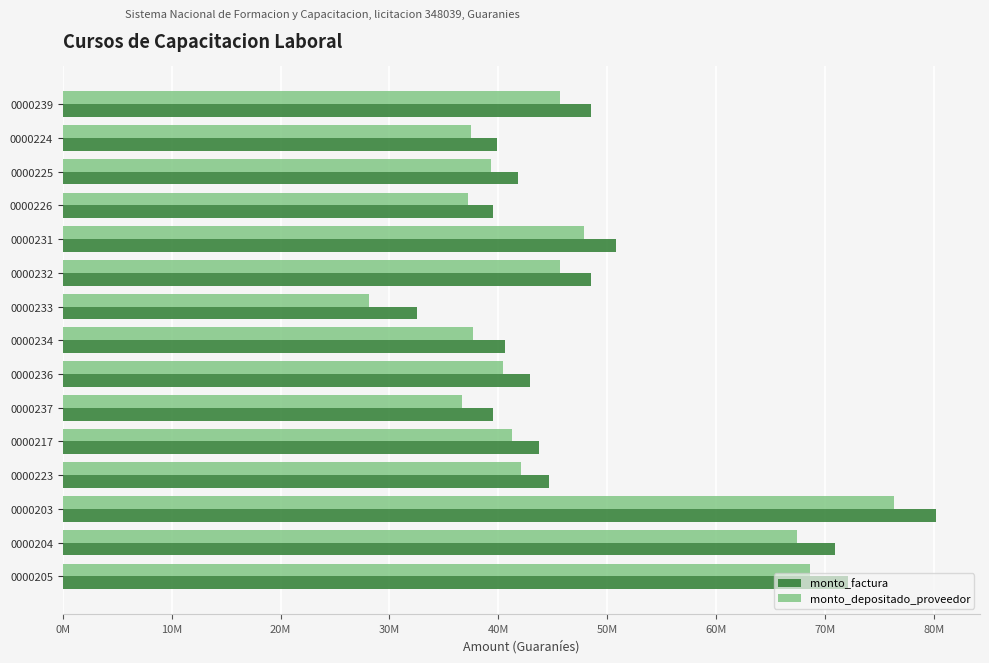

What is the difference between the maximum and minimum values in the monto_depositado_proveedor series?

48228876